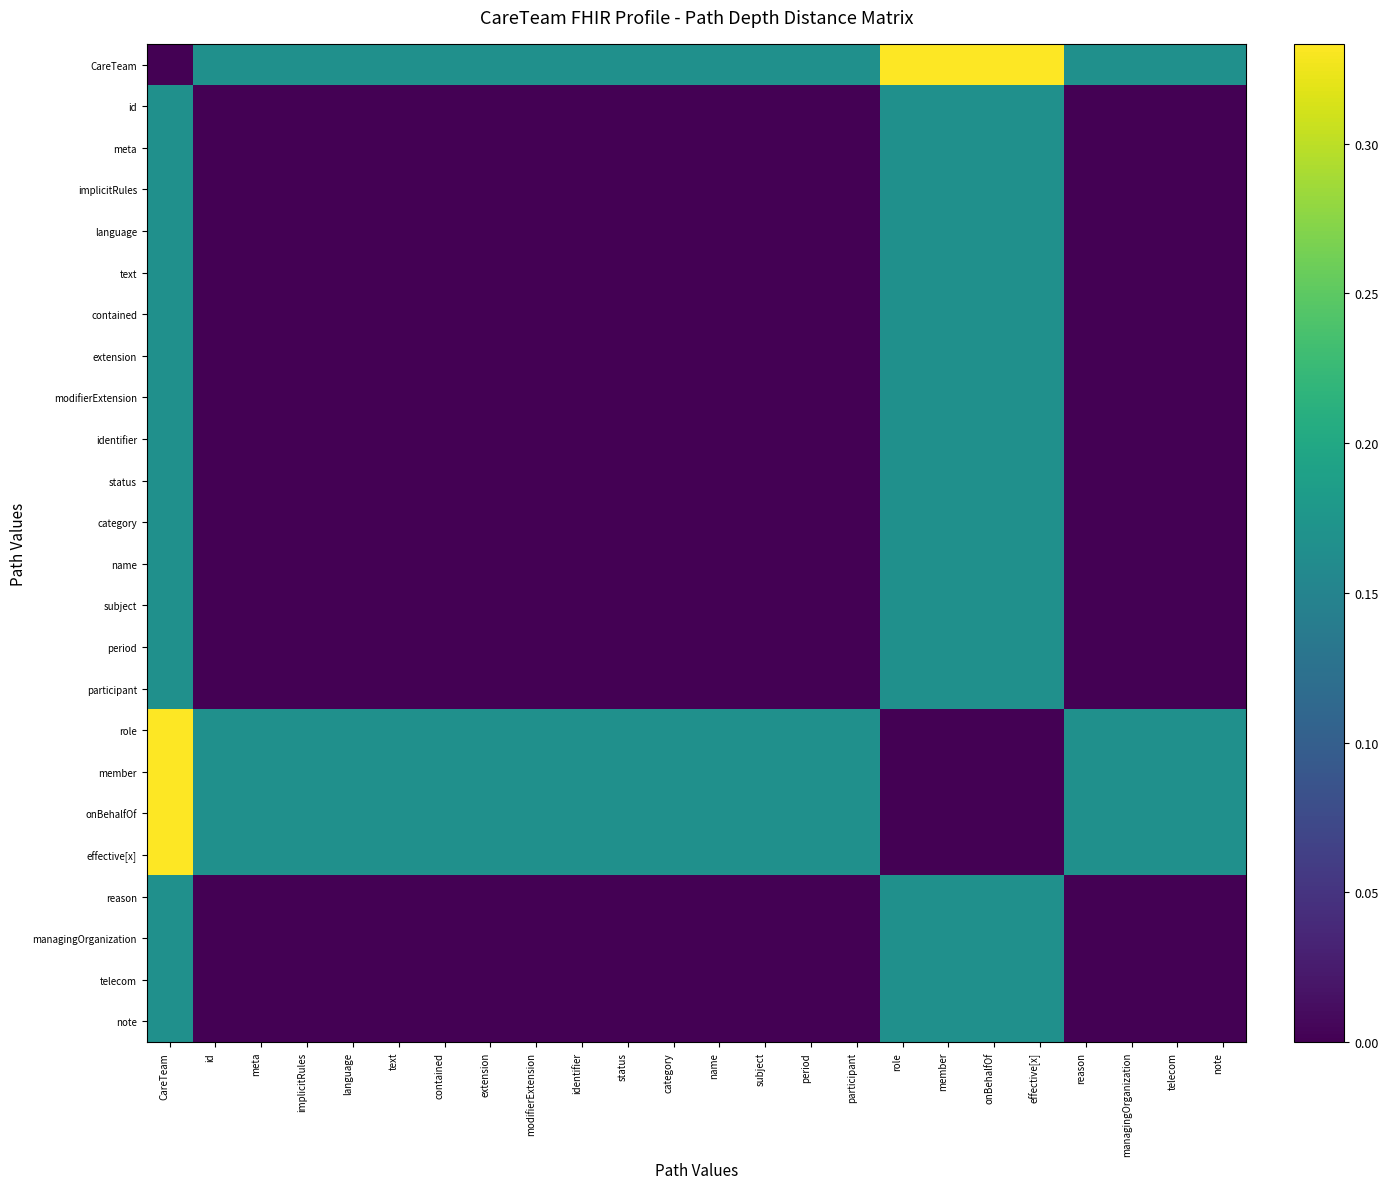

At how many categories does at least one series exceed 0?

24